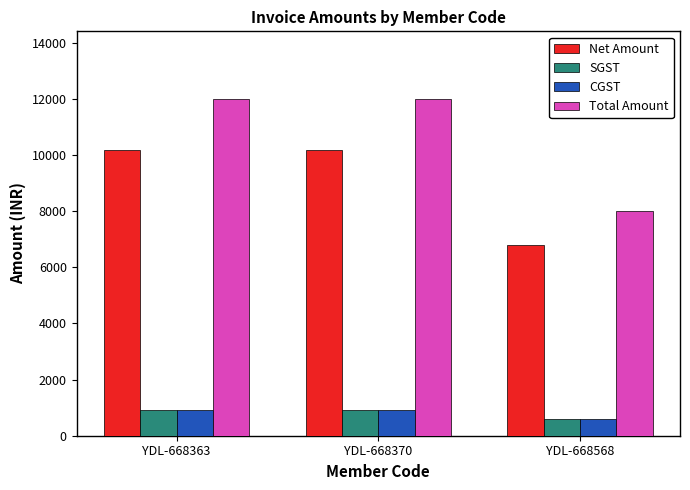

What is the sum of all Net Amount values?

27118.7